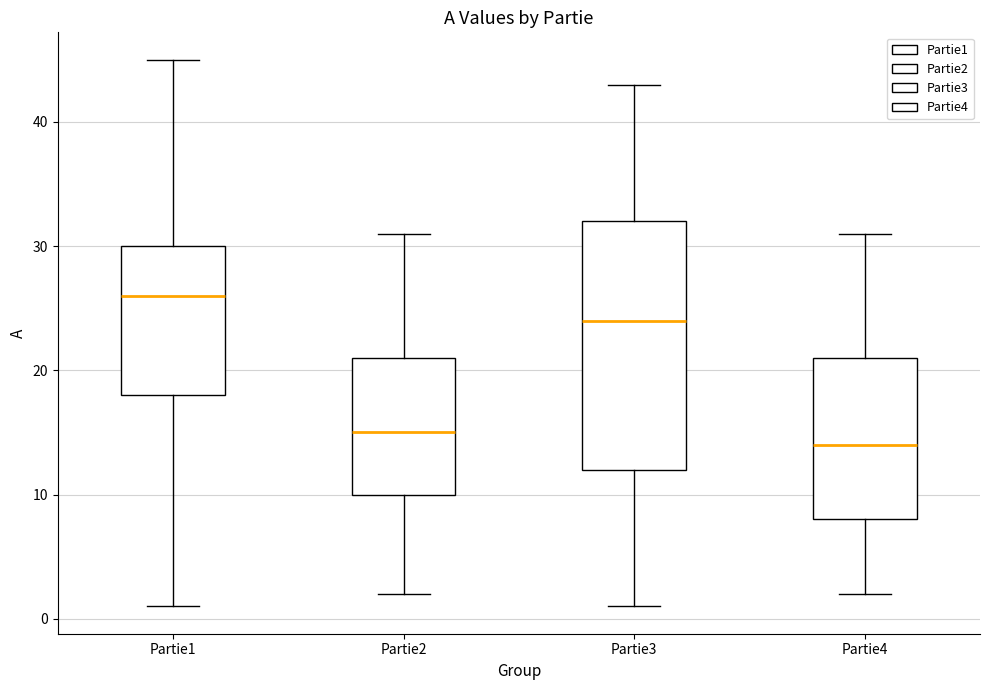

Which box is the tallest, from its lower edge to its upper edge?

Partie3